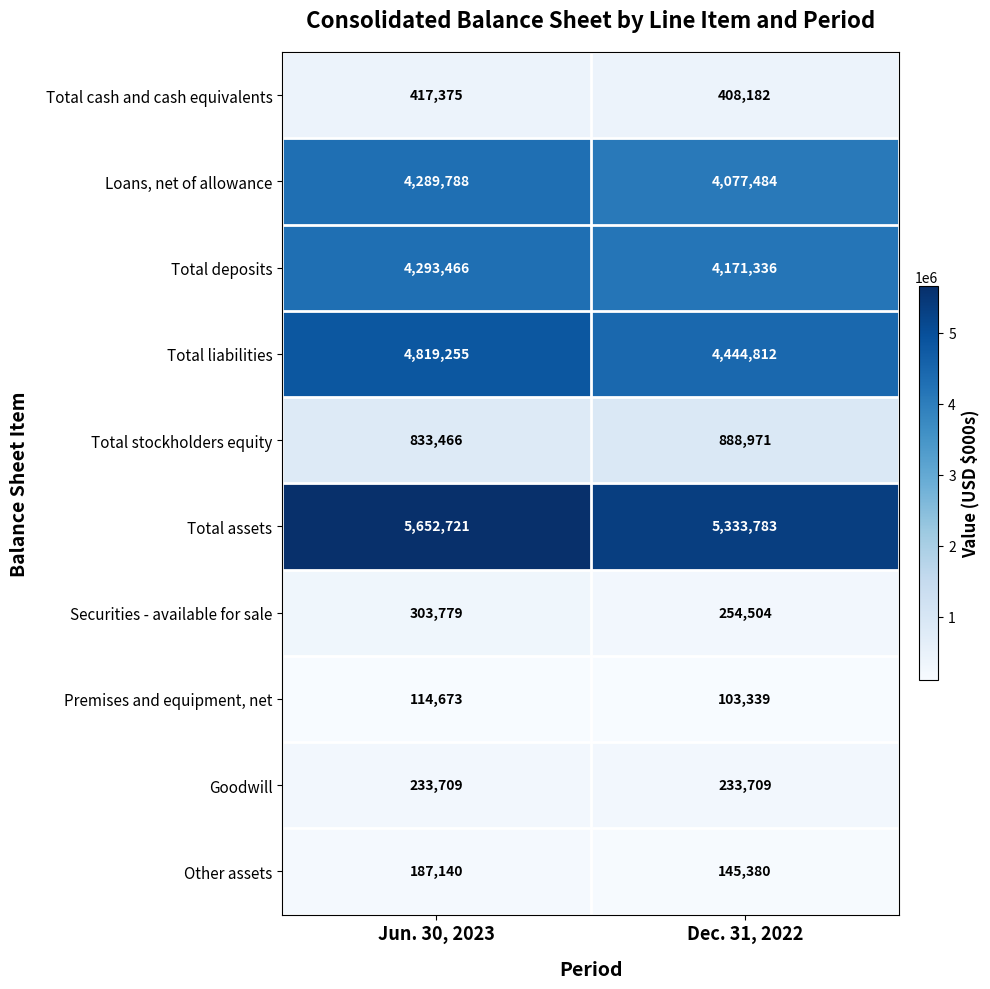

What is the difference between the maximum and minimum values in the Total assets series?

318938